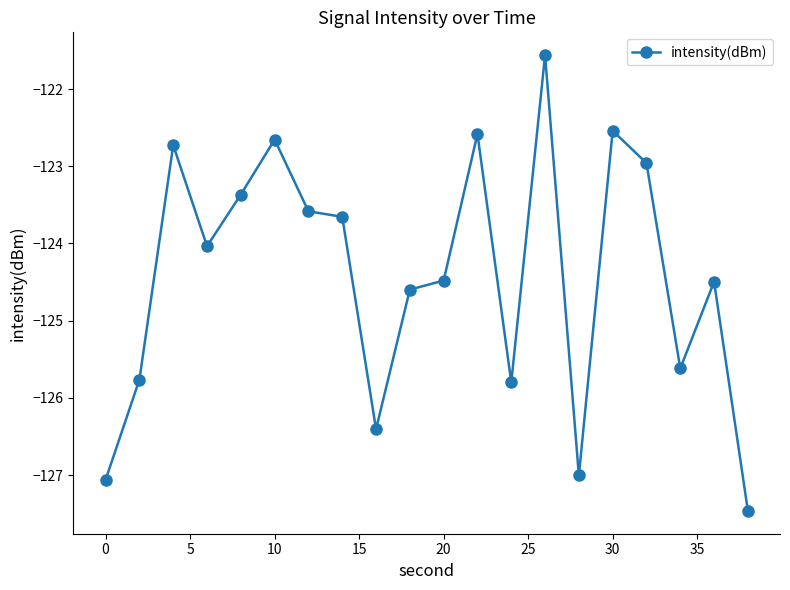

What is the difference between the maximum and minimum values?

5.9